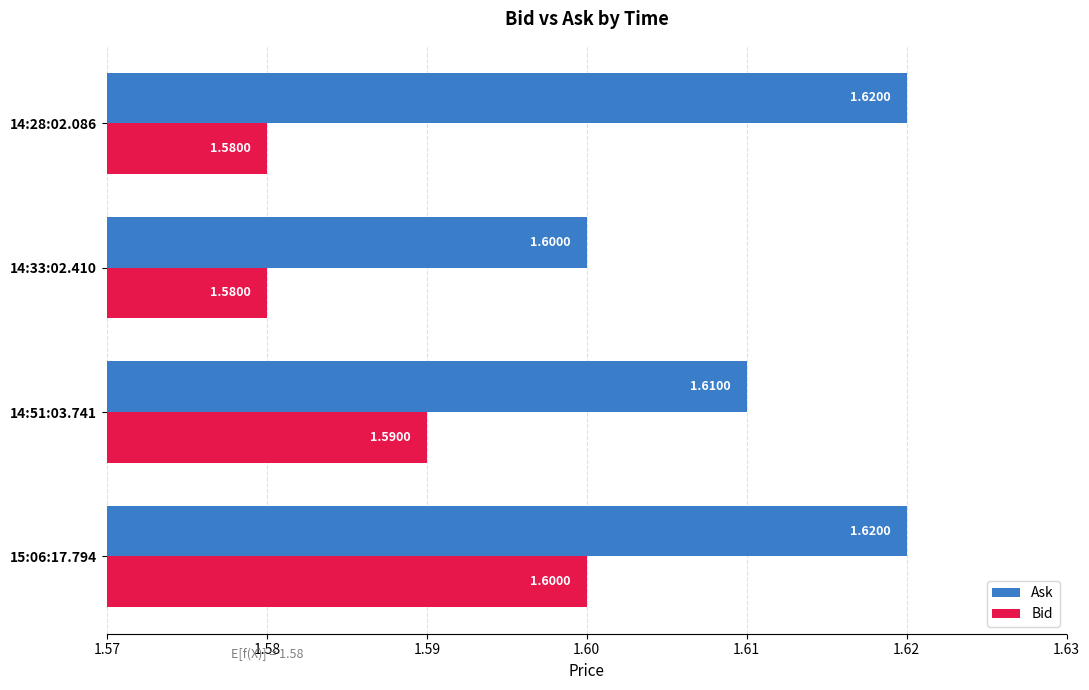

Which category has the highest value in the Bid series?

15:06:17.794